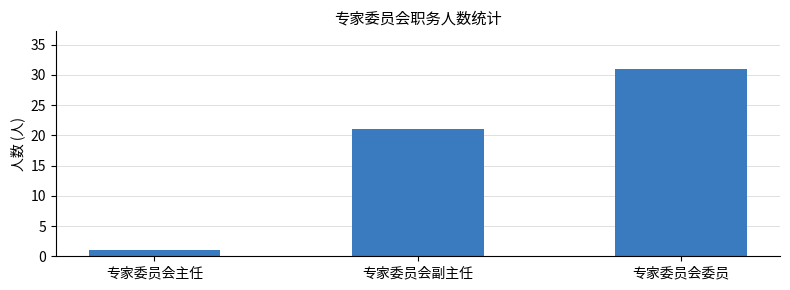

What is the greatest value displayed?

31